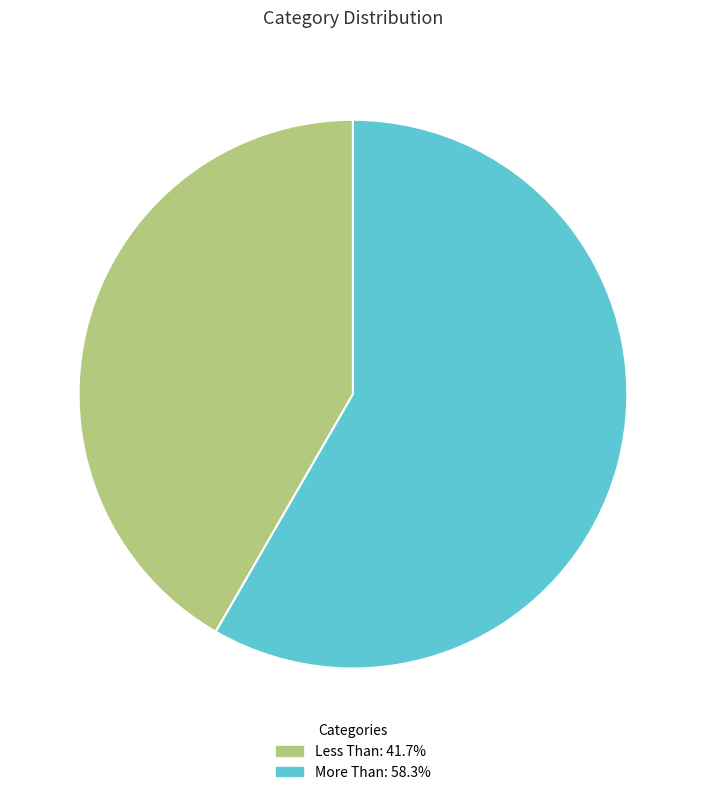

Approximately how many times larger is the value at Less Than compared to More Than?

0.7